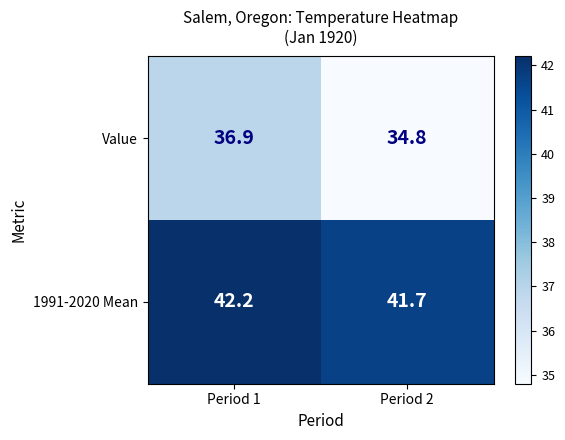

Reading left to right, transcribe all the data shown in this chart.

Value: 36.9	34.8
1991-2020 Mean: 42.2	41.7